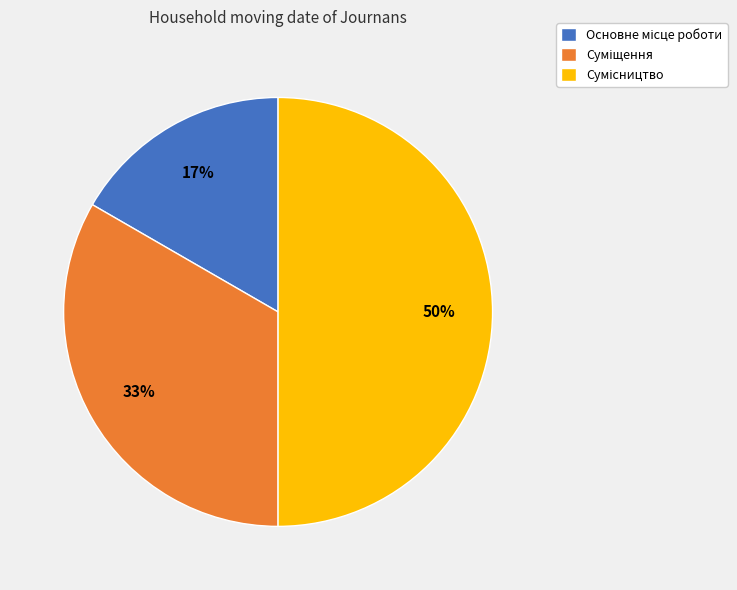

To the nearest percent, what is the average slice percentage?

33%